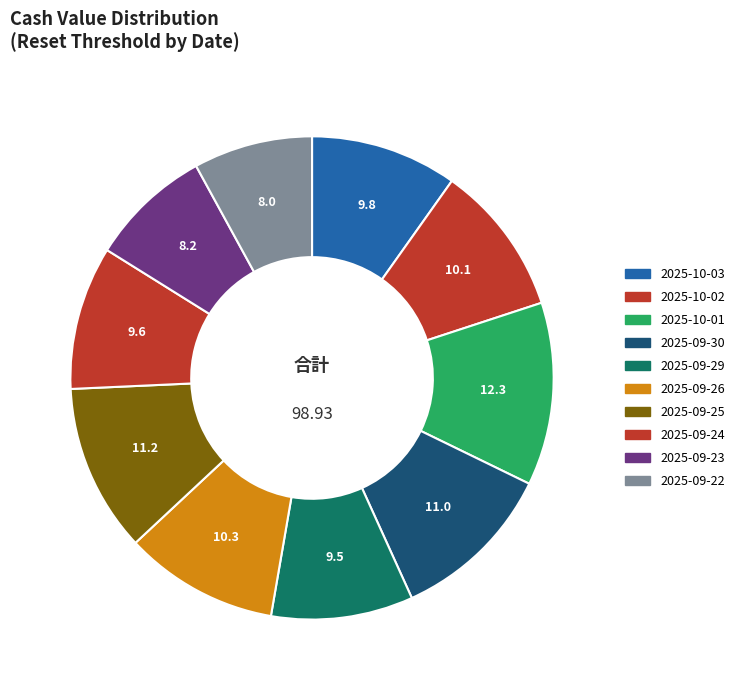

Is 2025-09-29 the majority of the pie?

No